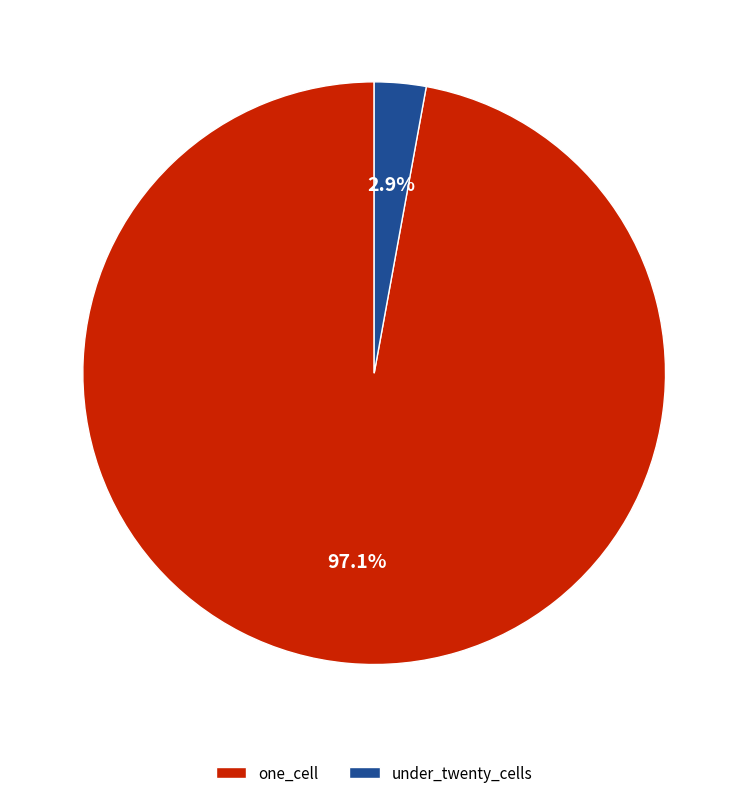

Which has a higher value, one_cell or under_twenty_cells?

one_cell